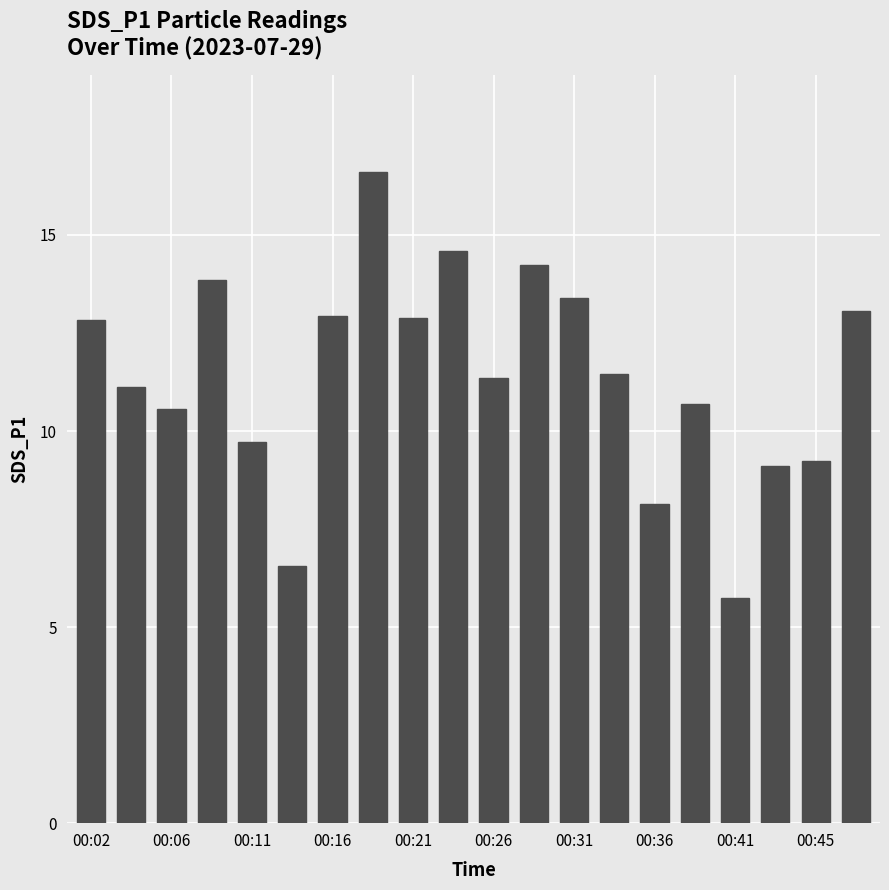

What is the sum of all values?

228.1